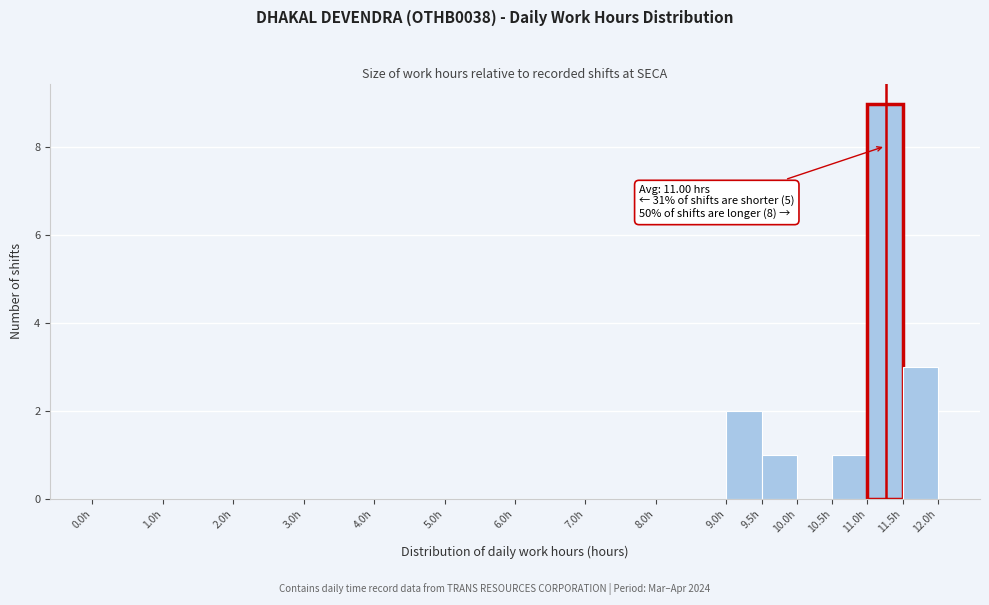

Which range on the x-axis has the tallest bar?

11.0 to 11.5